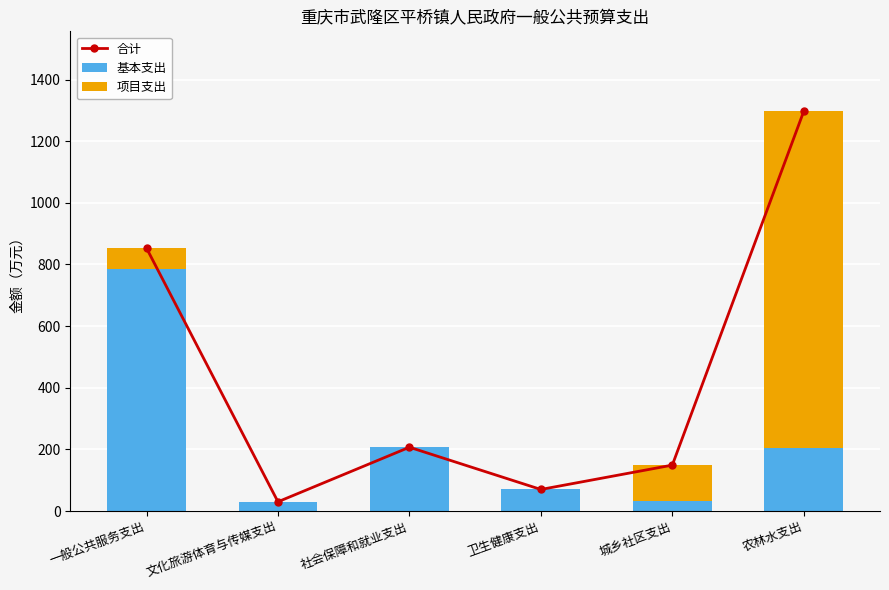

What is the value of the 项目支出 bar at the 5th from the left?

118